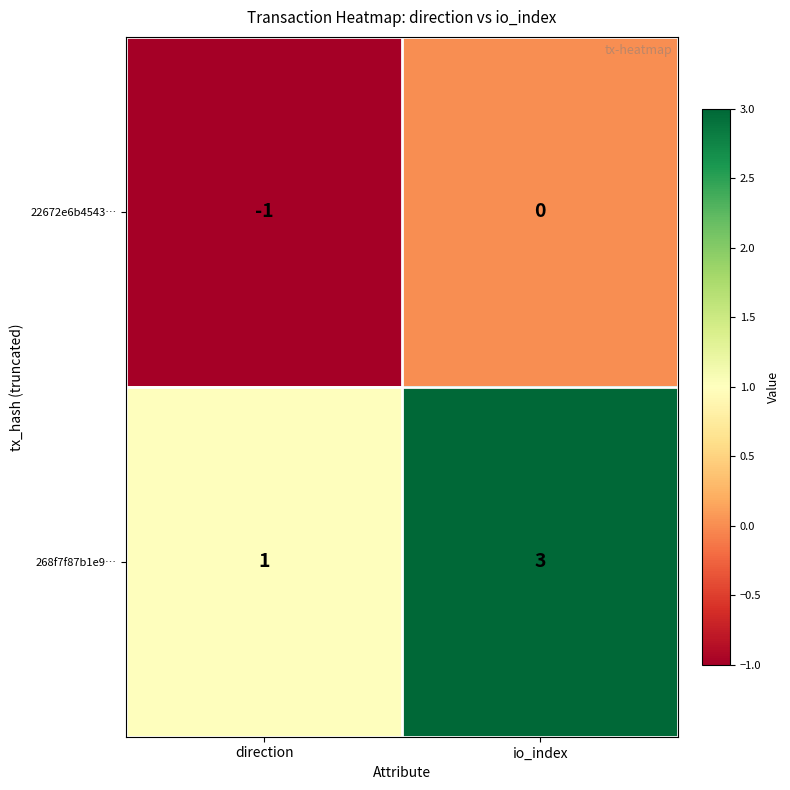

List the series in order of their peak value, lowest first.

22672e6b4543…, 268f7f87b1e9…